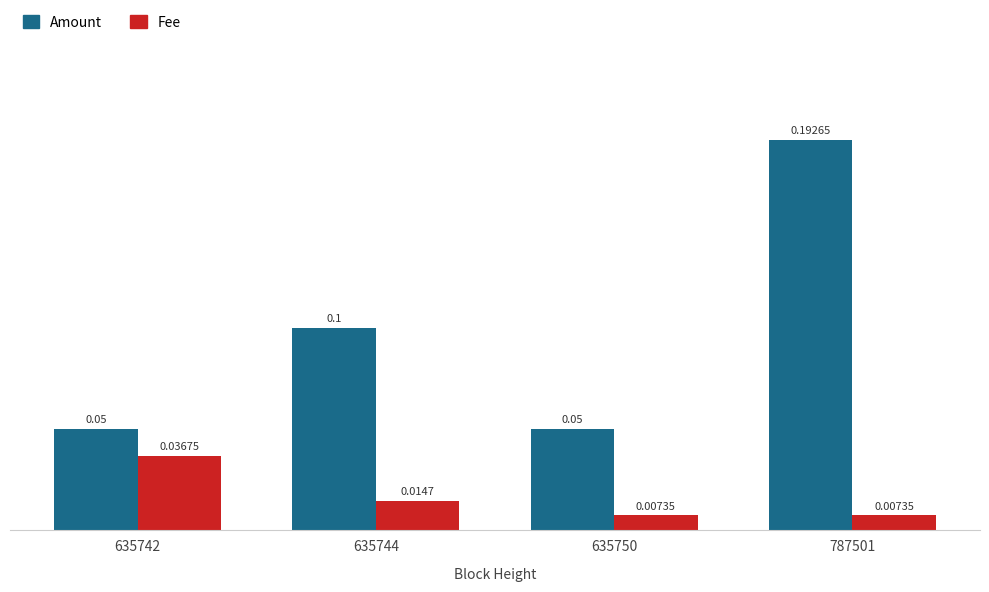

Is the value of Fee at 635750 greater than the value of Amount at 787501?

No